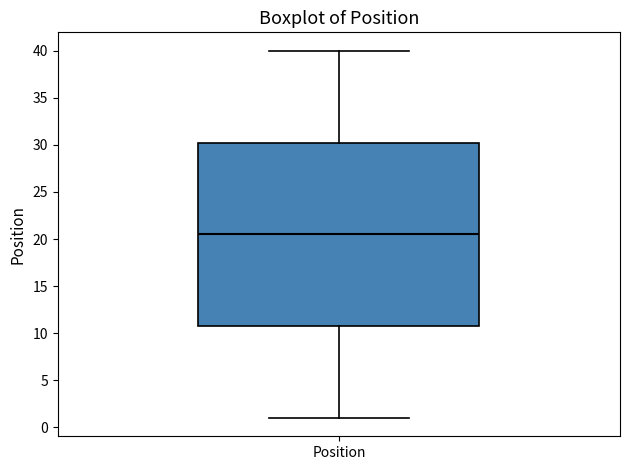

Where does the upper whisker of the box for Position end on the y-axis? The values are not printed on the chart, so give them approximately, as read against the axis.

40.0